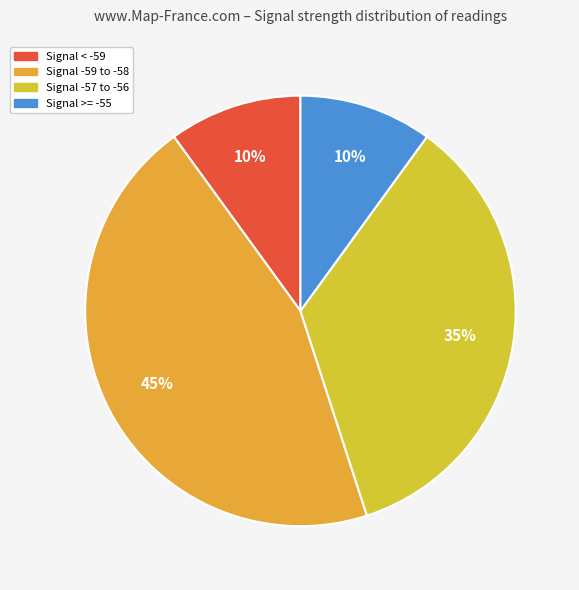

How many slices are in this pie chart?

4